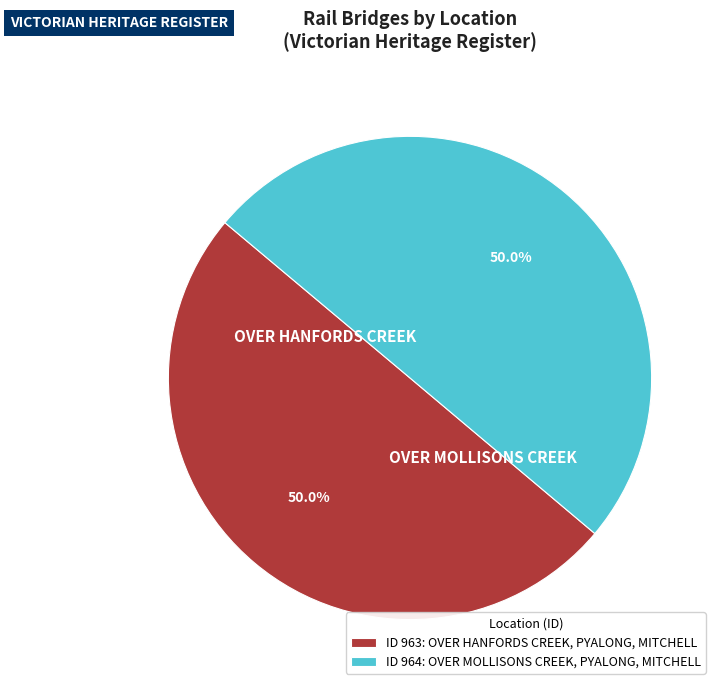

Is the sum of ID 964: OVER MOLLISONS CREEK, PYALONG, MITCHELL and ID 963: OVER HANFORDS CREEK, PYALONG, MITCHELL greater than half?

Yes